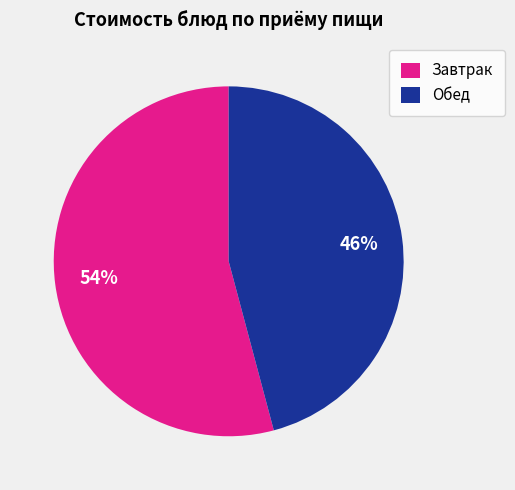

What percentage is the Обед slice, to the nearest percent?

46%